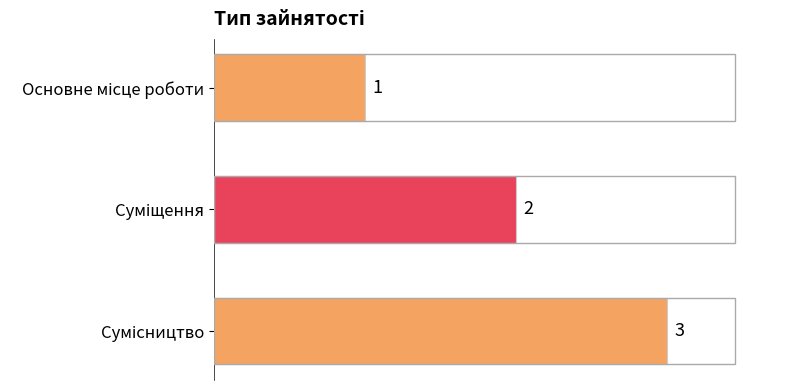

What is the sum of all values?

6